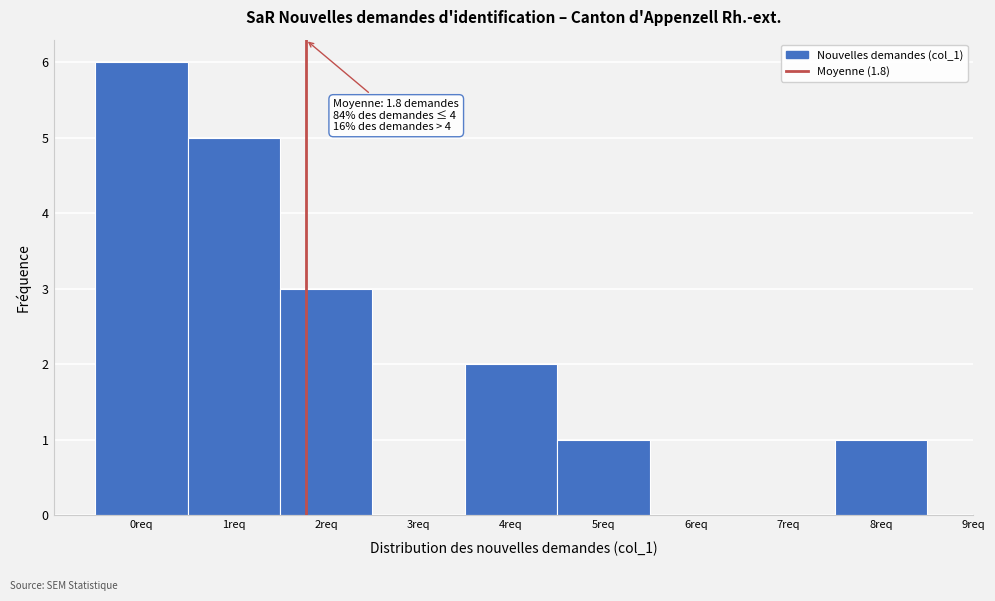

Over which range of the x-axis is the bar tallest?

-0.5 to 0.5